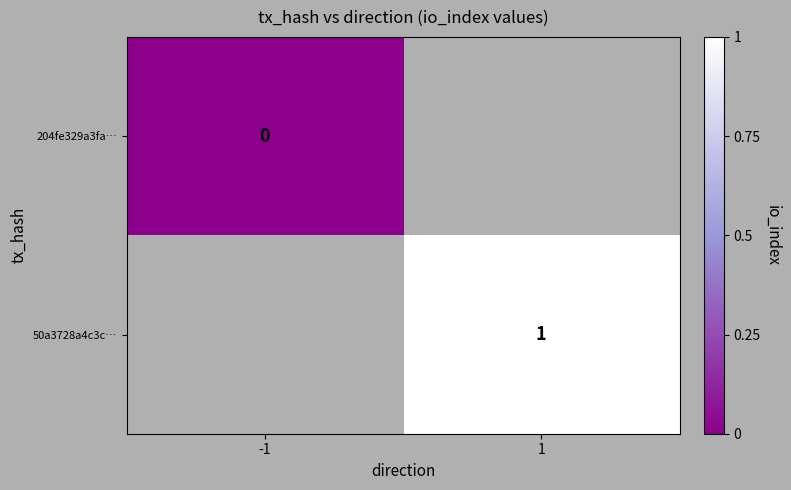

Is it true that 50a3728a4c3c… equals 1 at 1?

True